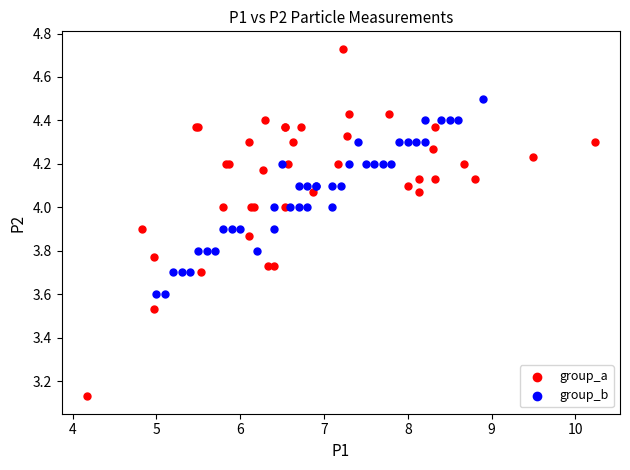

Which series contains the highest Y value?

group_a